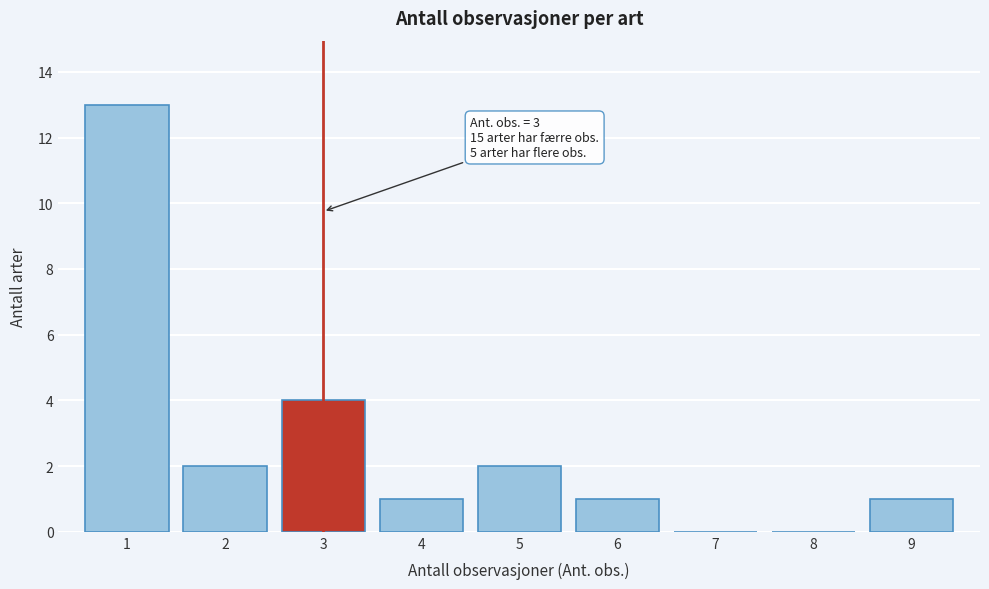

Reading left to right, list all the values displayed in this chart.

1=13	2=2	3=4	4=1	5=2	6=1	7=0	8=0	9=1